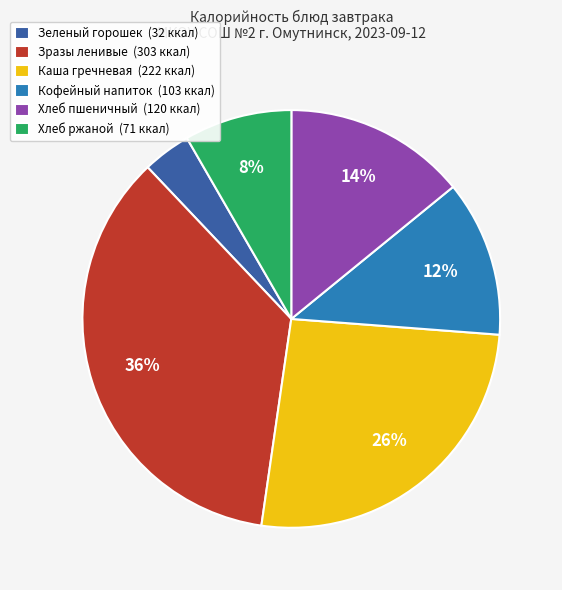

Between Зразы ленивые and Каша гречневая, which is larger?

Зразы ленивые